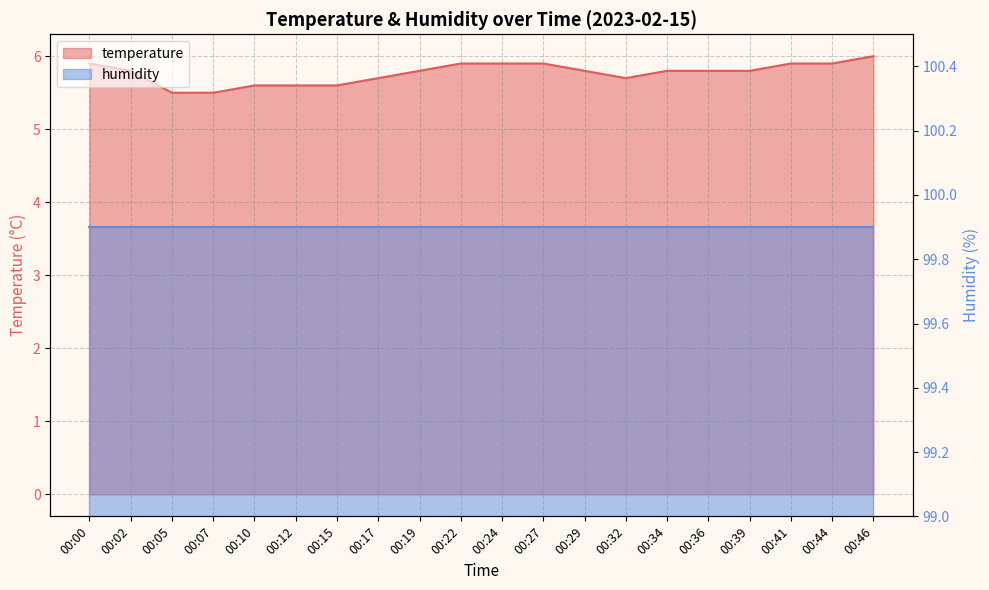

List the labels in order of value, largest first.

00:46, 00:00, 00:22, 00:24, 00:27, 00:41, 00:44, 00:02, 00:19, 00:29, 00:34, 00:36, 00:39, 00:17, 00:32, 00:10, 00:12, 00:15, 00:05, 00:07